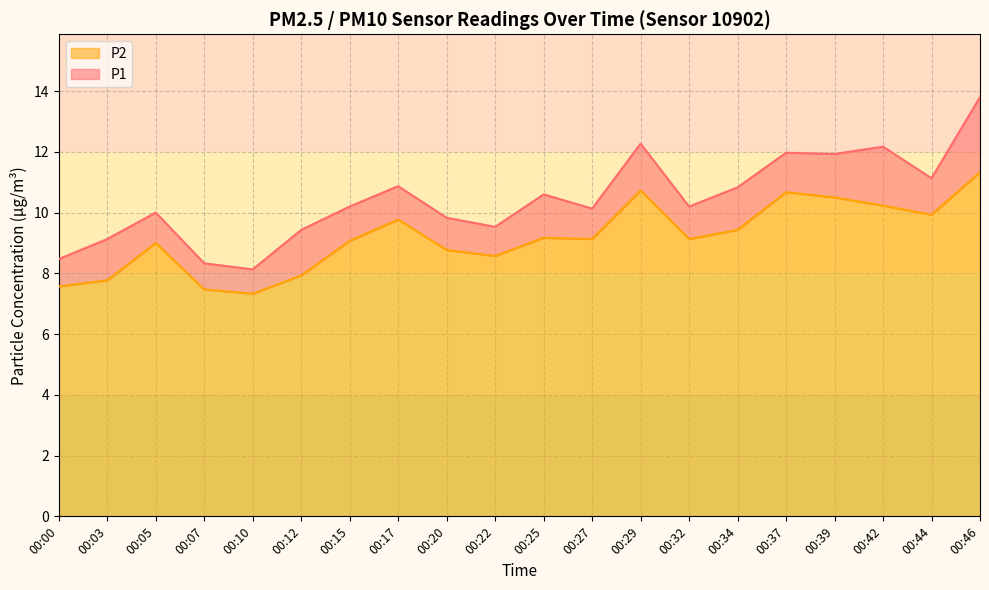

Which category has the lowest value in the P2 series?

00:10